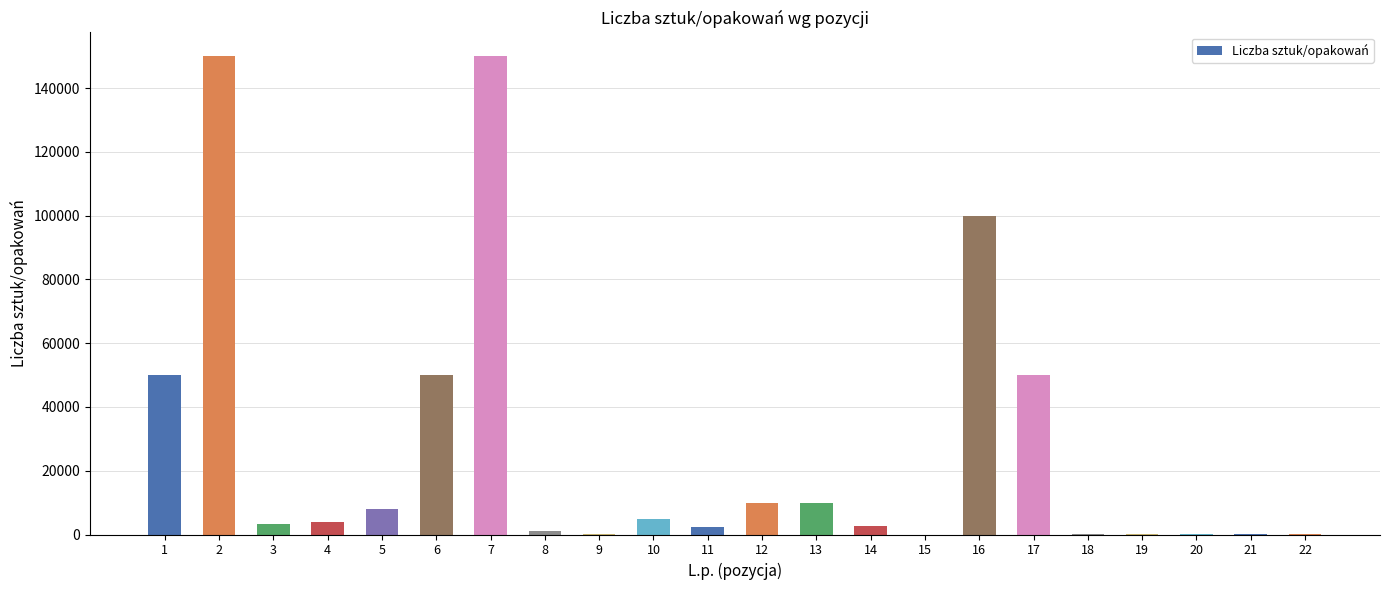

What is the difference between the values at 7 and 12?

140000